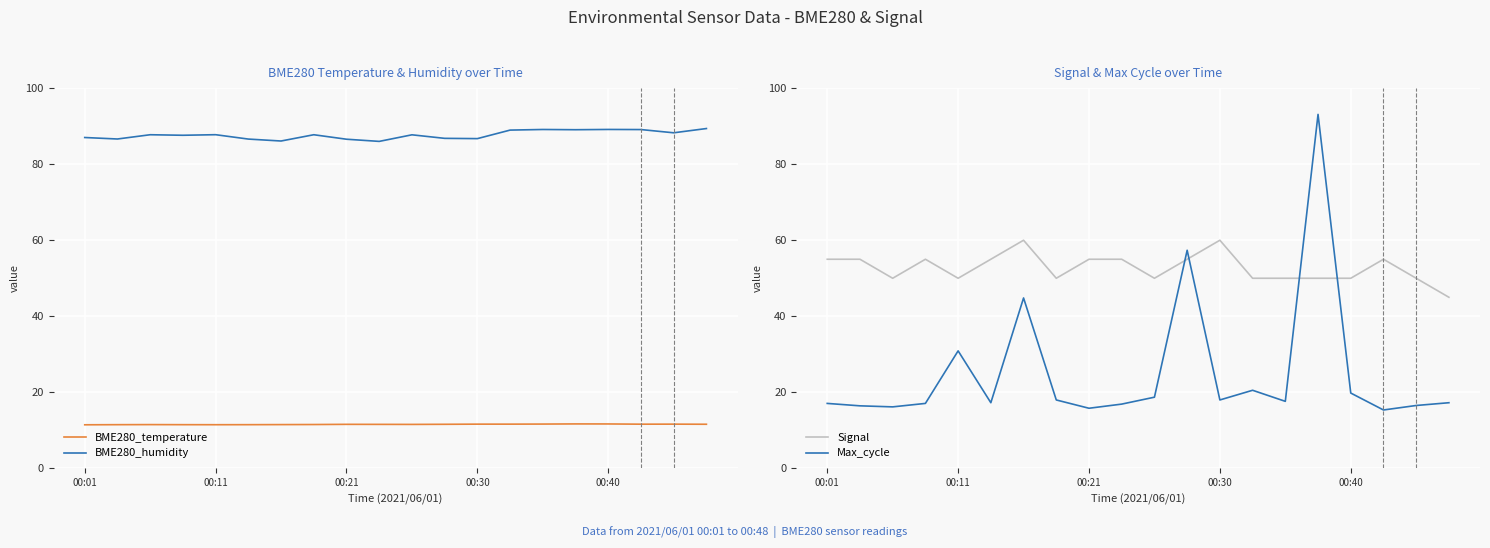

The BME280_temperature series shows 6.3 at 9. True or false?

False